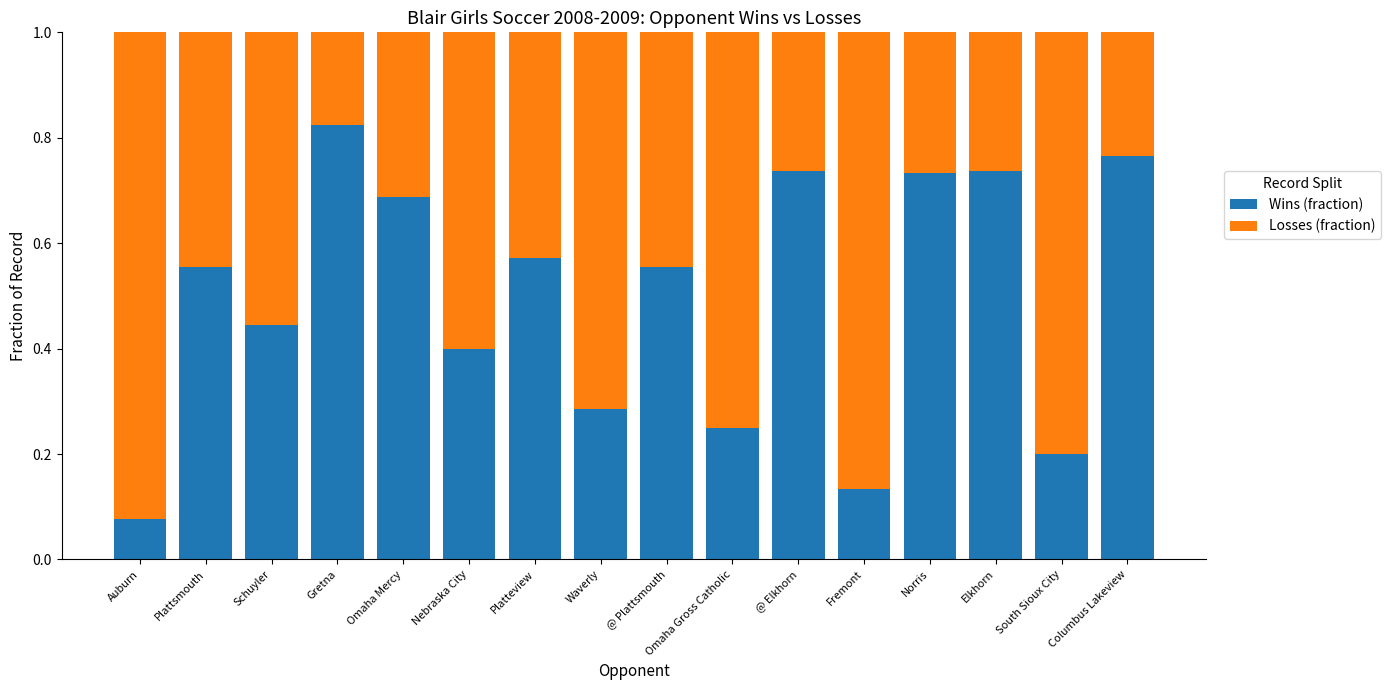

What is the total value across all series at Auburn?

1.0